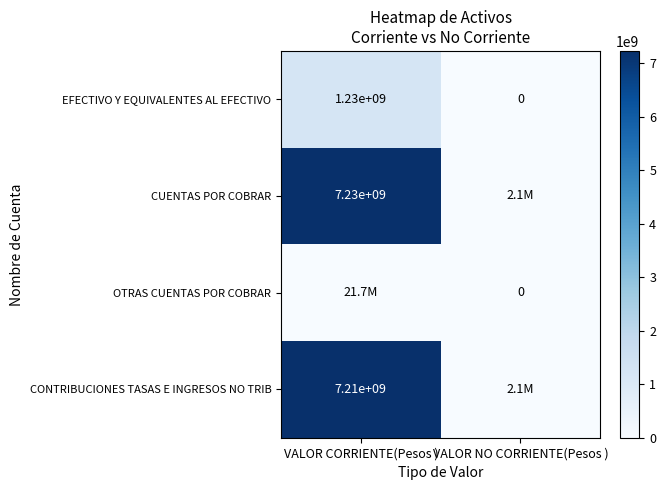

What is the sum of all CUENTAS POR COBRAR values?

7230100344